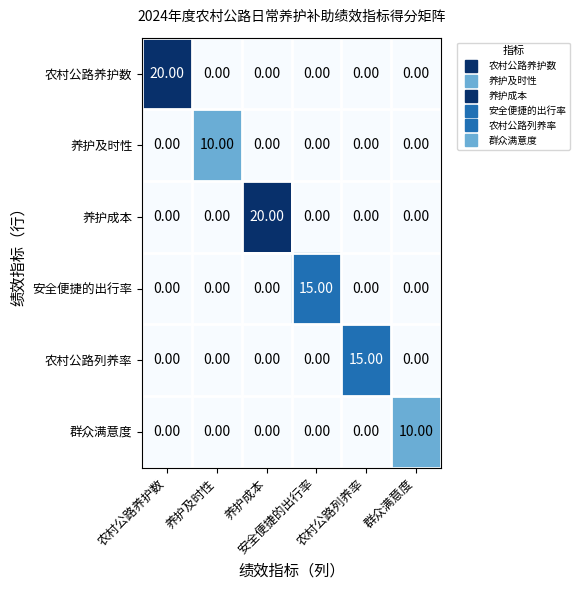

At how many categories does at least one series exceed 3?

6